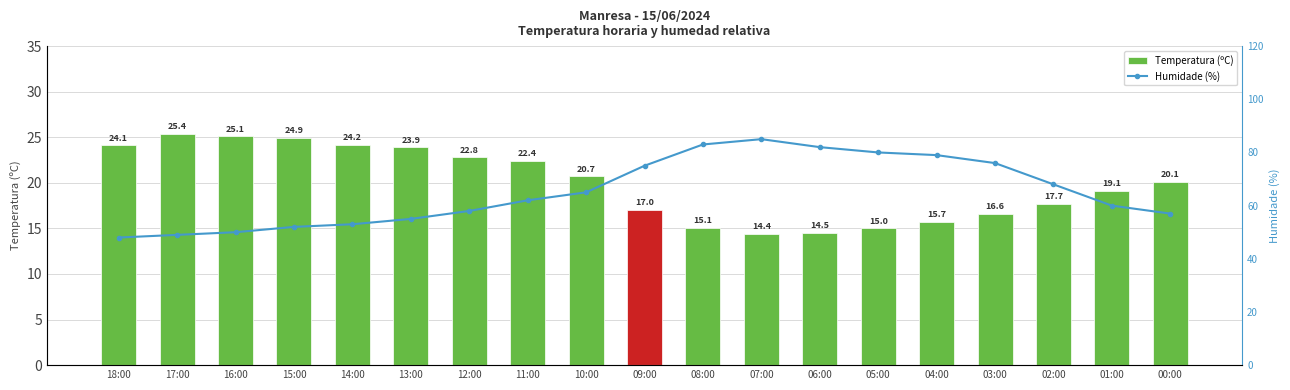

Rank the series at 08:00 from highest to lowest value.

Humidade (%), Temperatura (ºC)